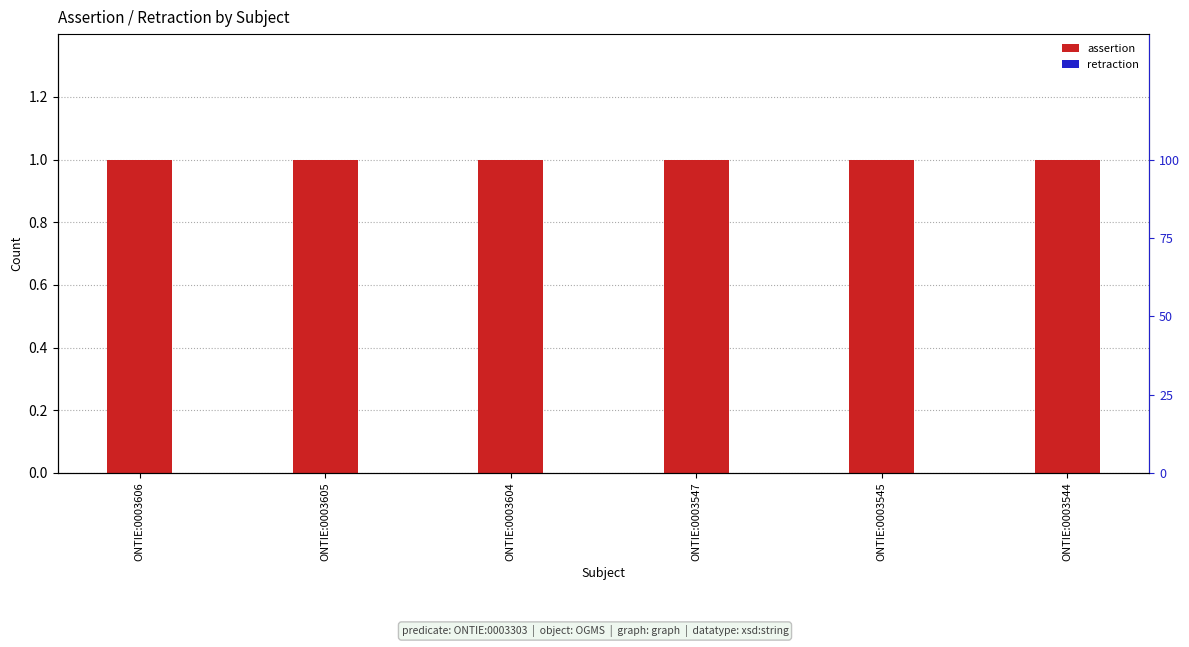

Which label corresponds to the smallest value in the chart?

ONTIE:0003606